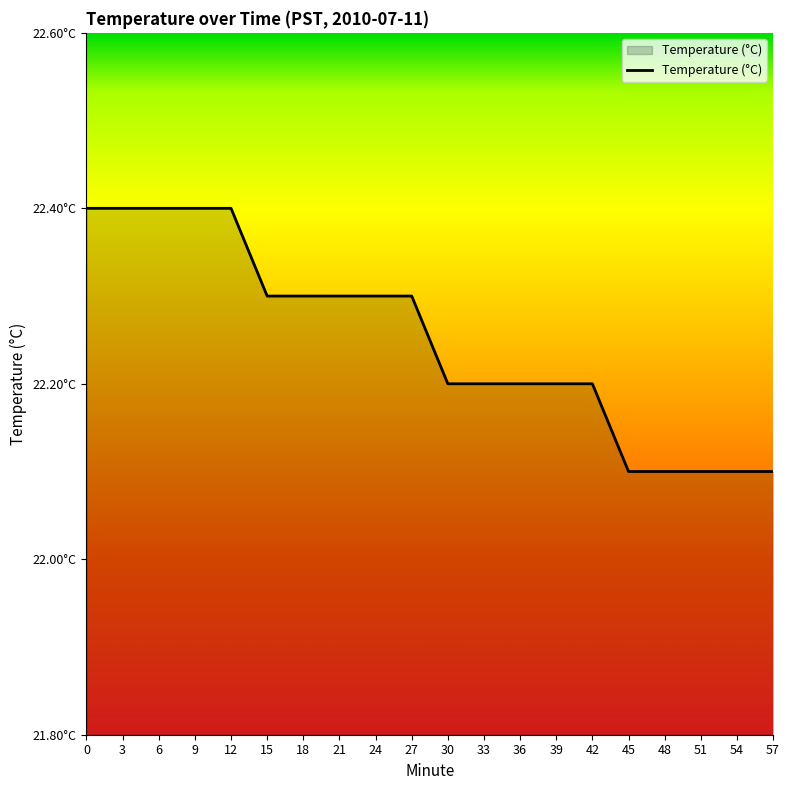

Does the chart have visible grid lines?

No